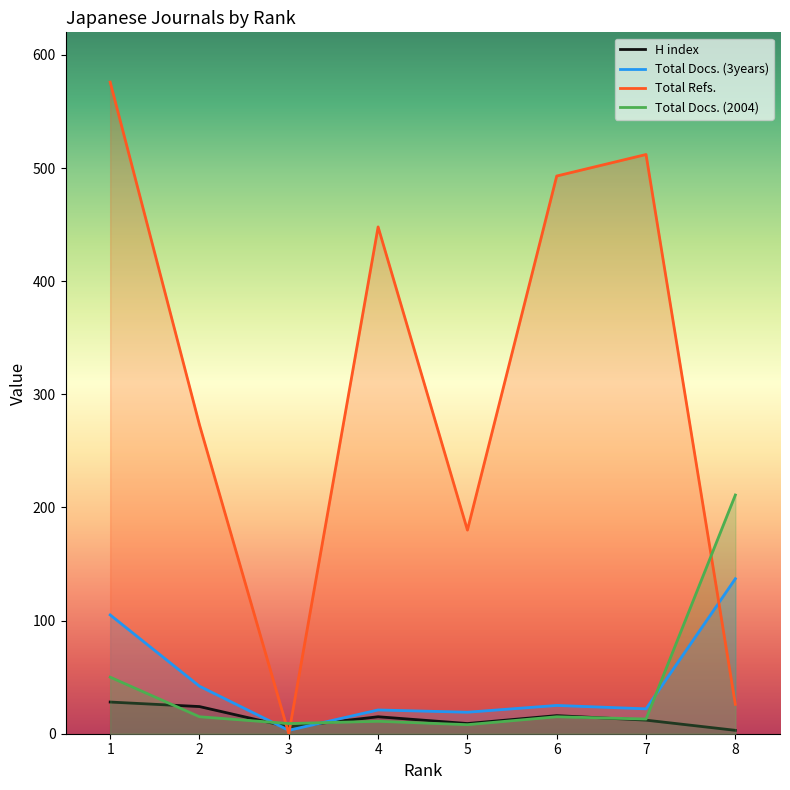

What is the difference between the highest and lowest values at 5?

172